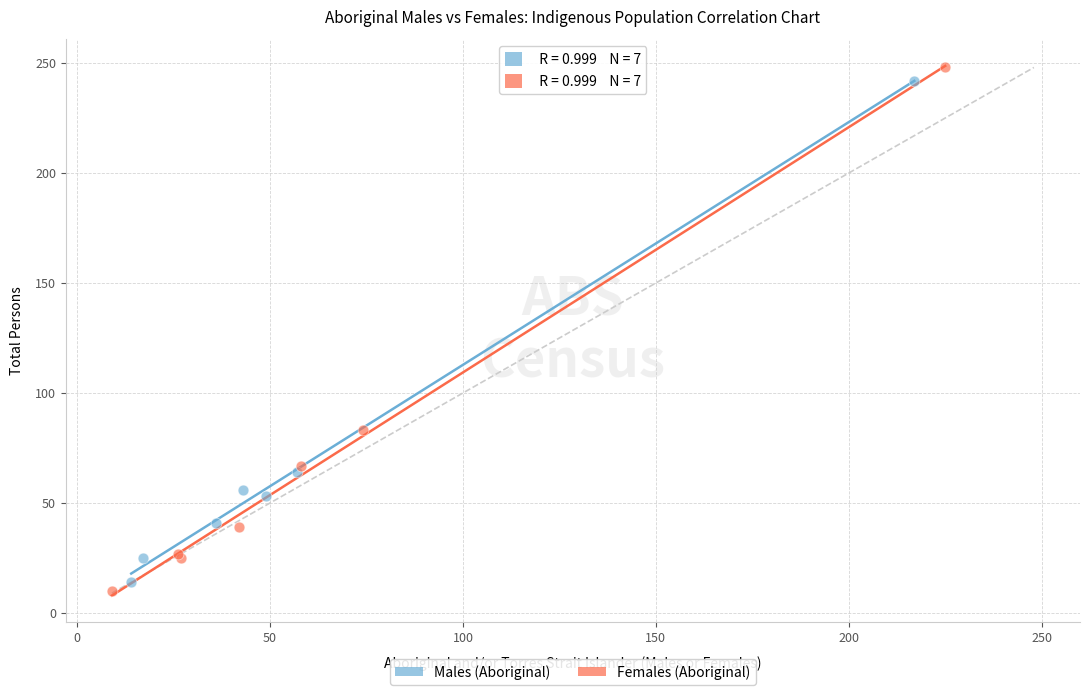

Which series has the widest spread of Y values?

Females (Aboriginal)